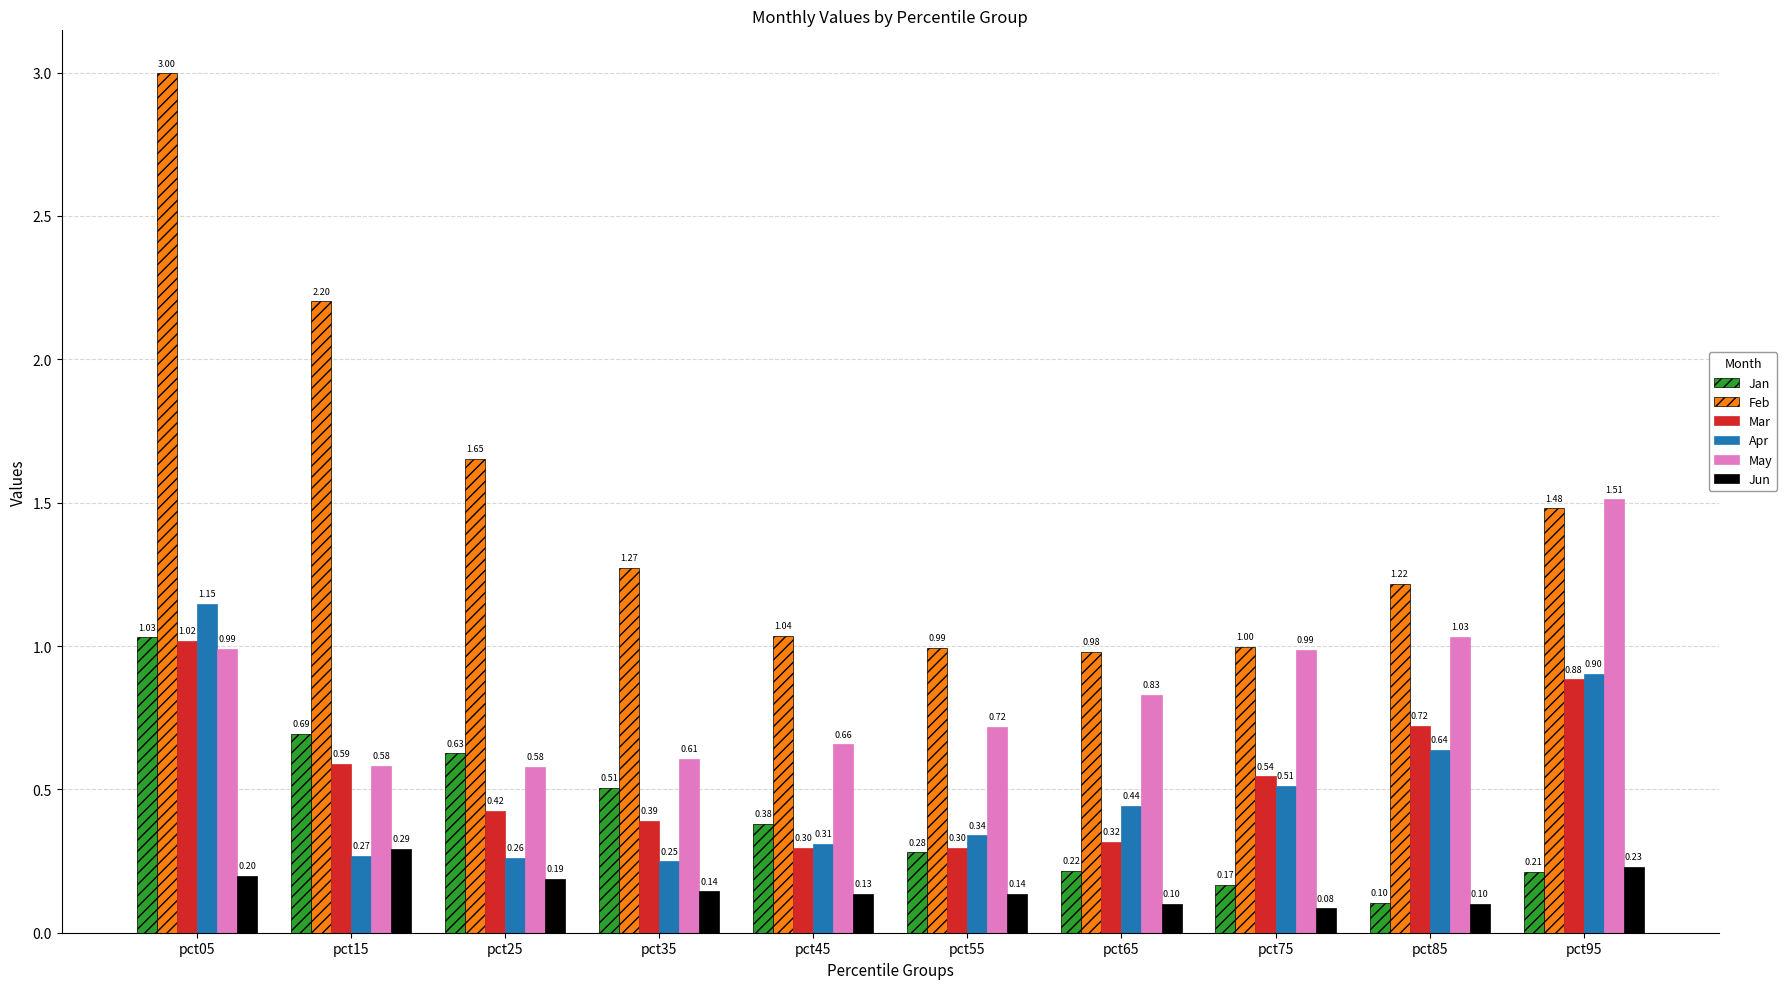

How many distinct data groups are displayed?

6